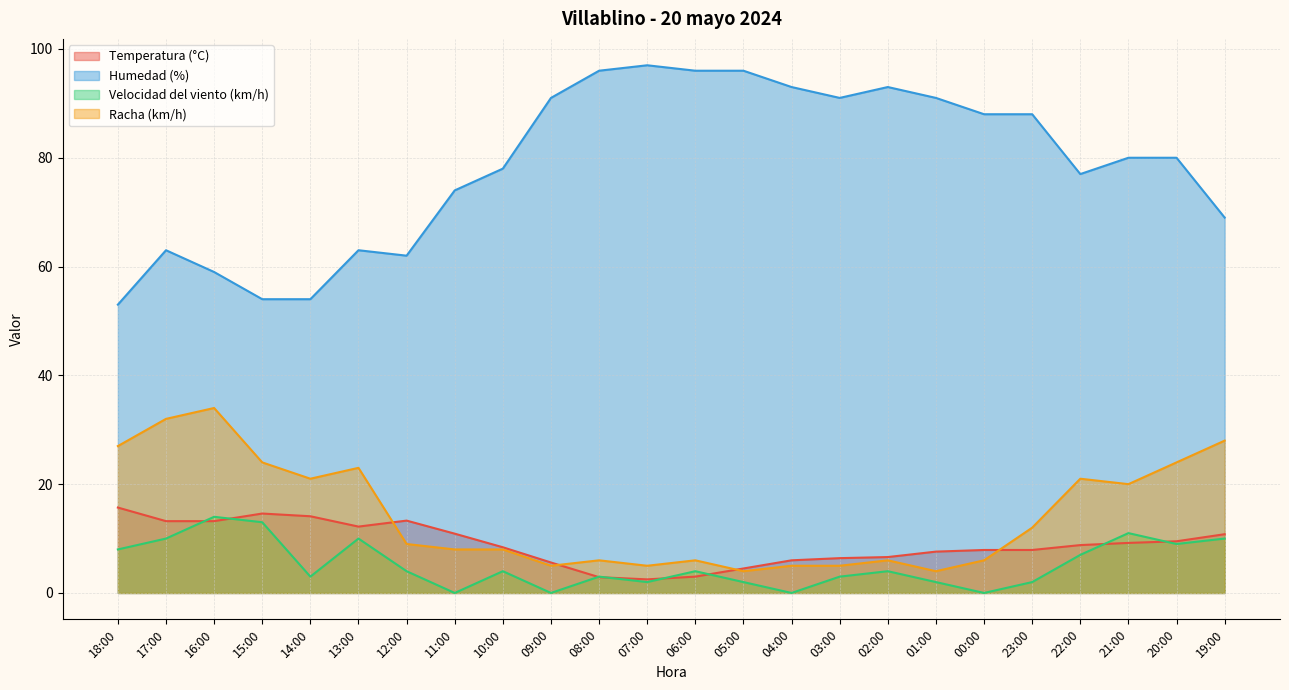

Is the value of Temperatura (°C) at 05:00 greater than the value of Humedad (%) at 01:00?

No